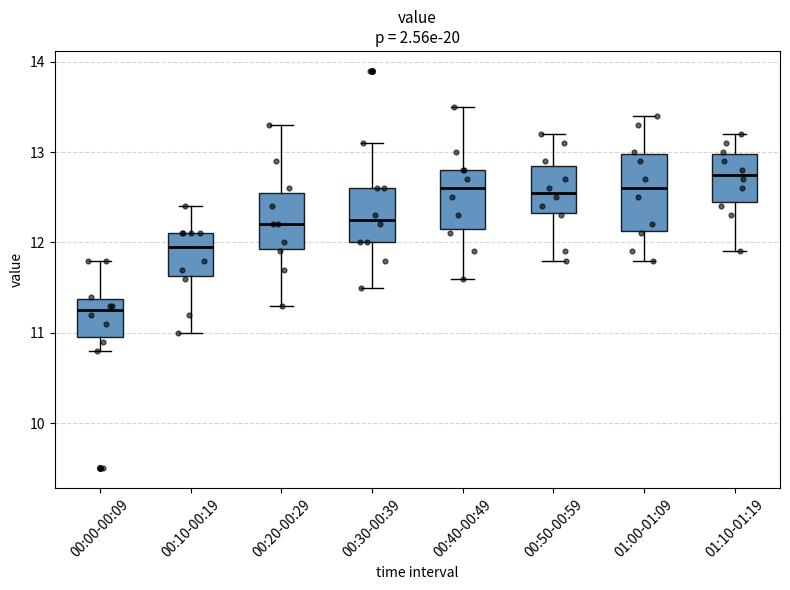

Which box has the highest median line?

01:10-01:19